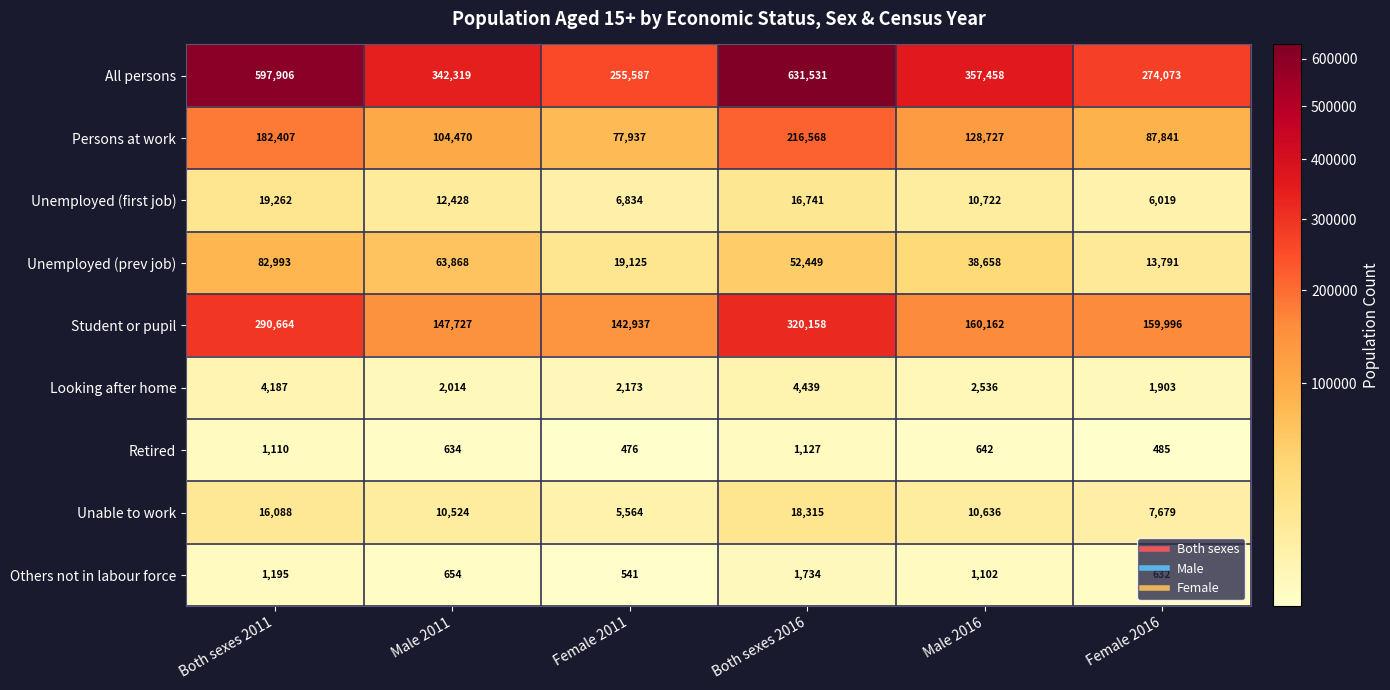

What is the sum of all Persons at work values?

797950